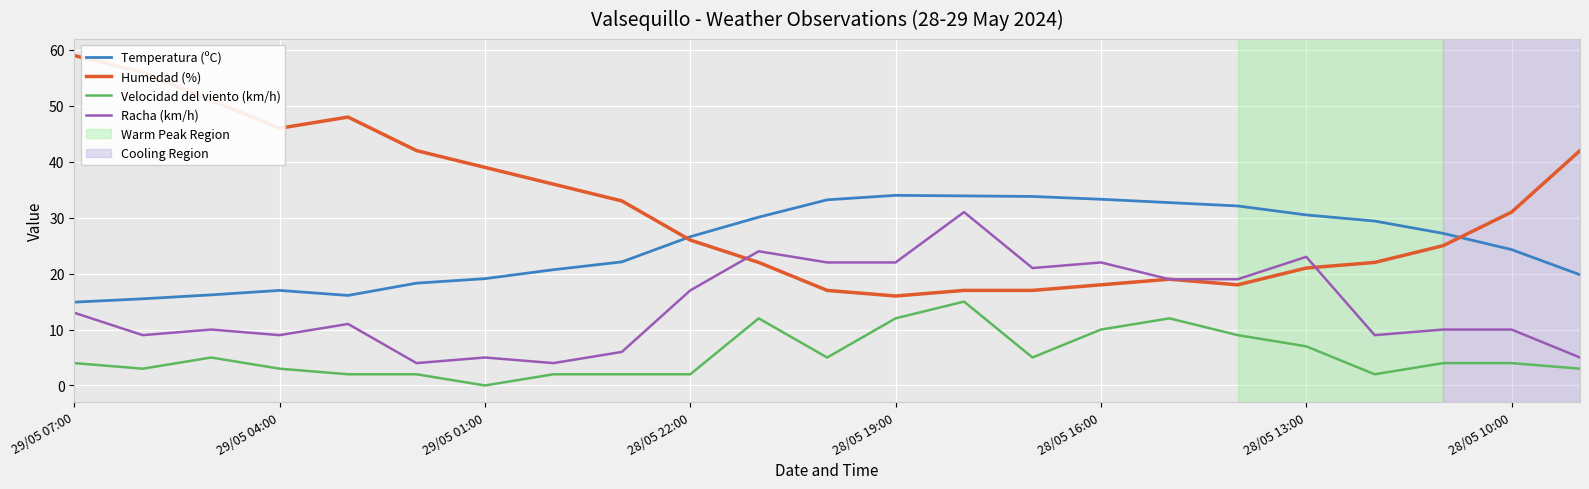

True or false: Velocidad del viento (km/h) and Temperatura (ºC) cross at least once.

False